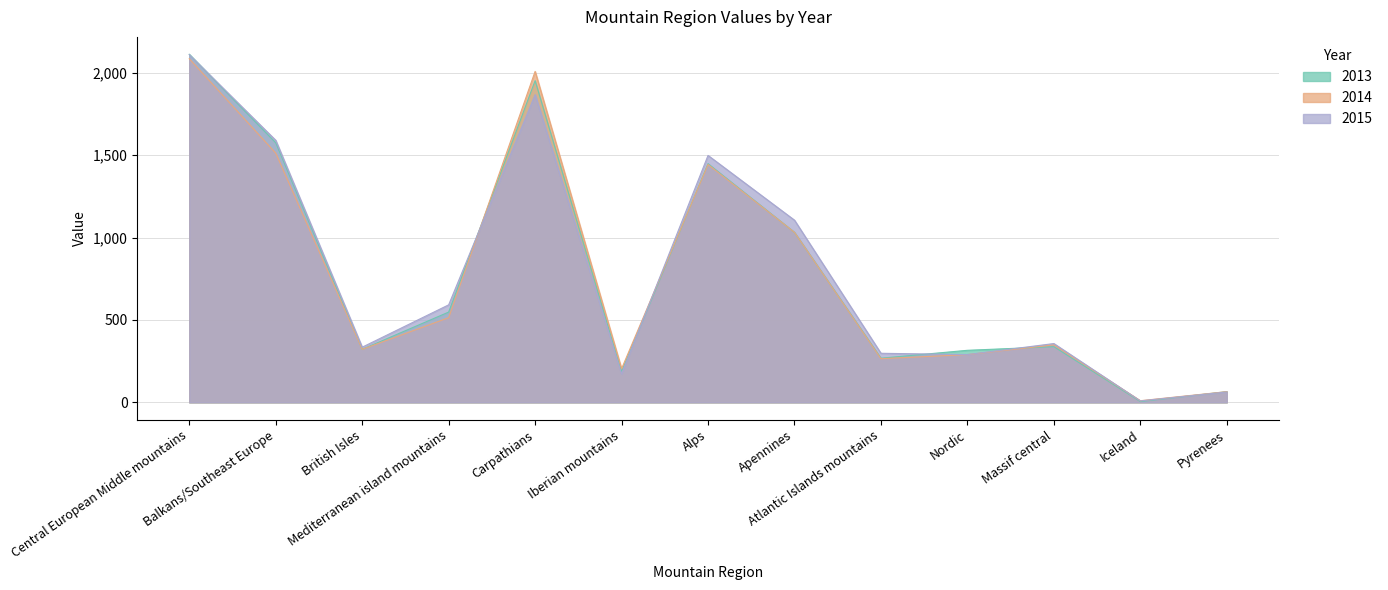

Does the chart display data point markers on the line(s)?

No